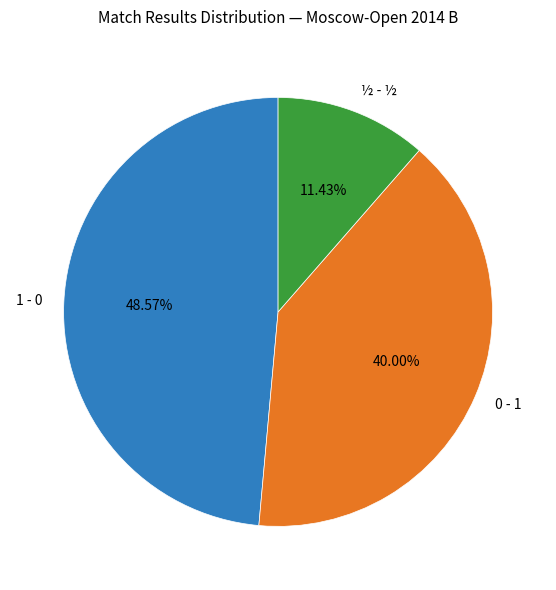

Between ½ - ½ and 0 - 1, which is larger?

0 - 1